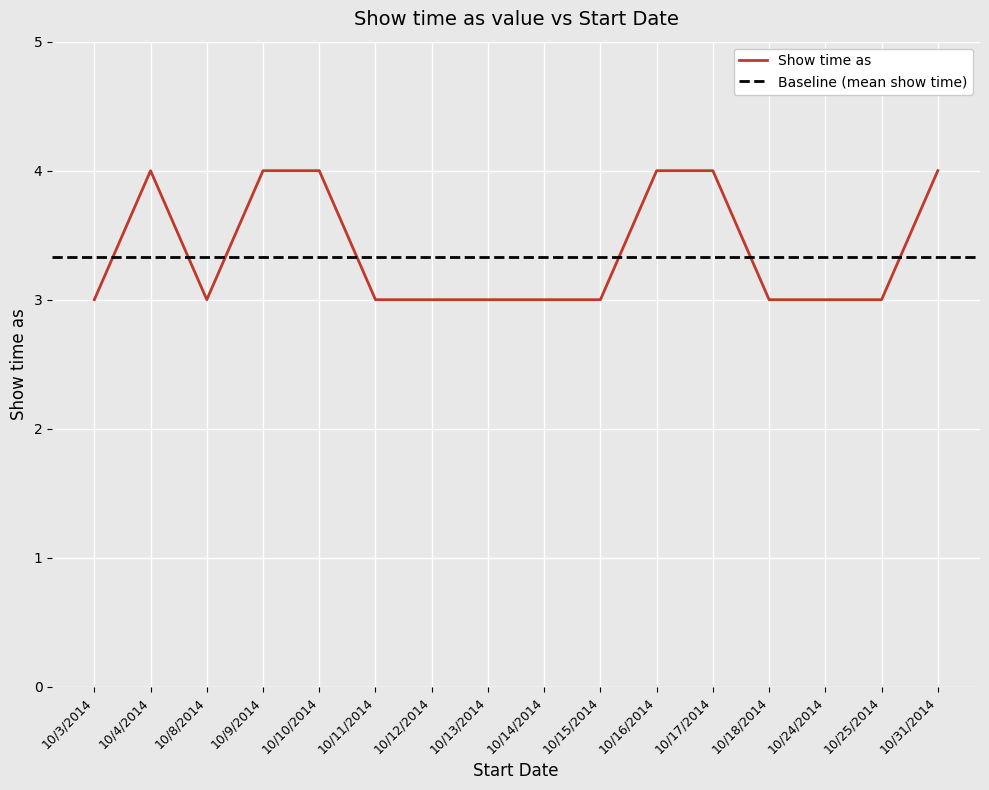

What is the maximum value shown in the chart?

4